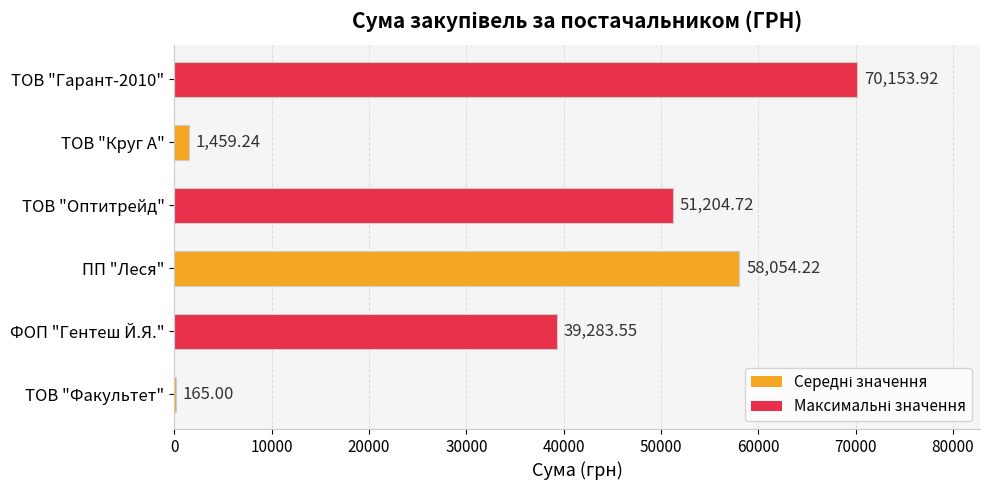

What is the sum of the values at ФОП "Гентеш Й.Я." and ТОВ "Оптитрейд"?

90488.3